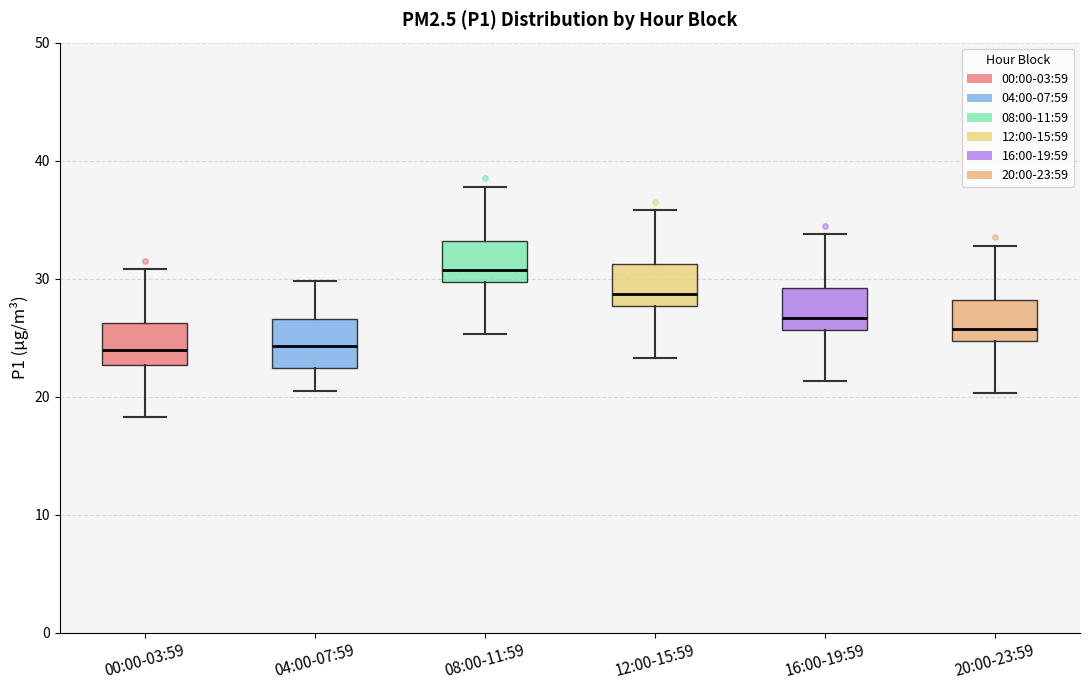

Which box's median line is the highest?

08:00-11:59